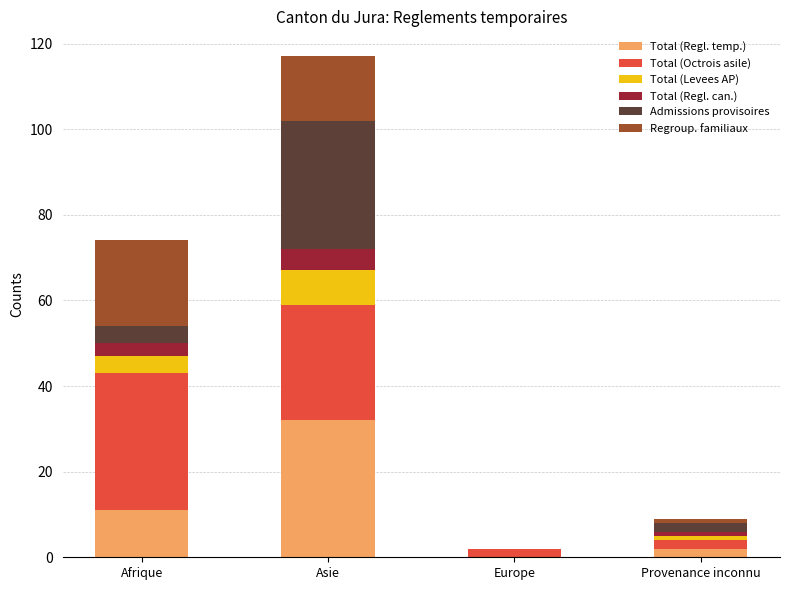

At which category is the sum across all series the highest?

Asie